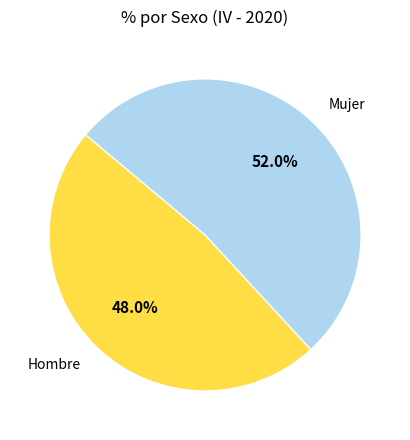

Does any single category account for the majority?

Yes